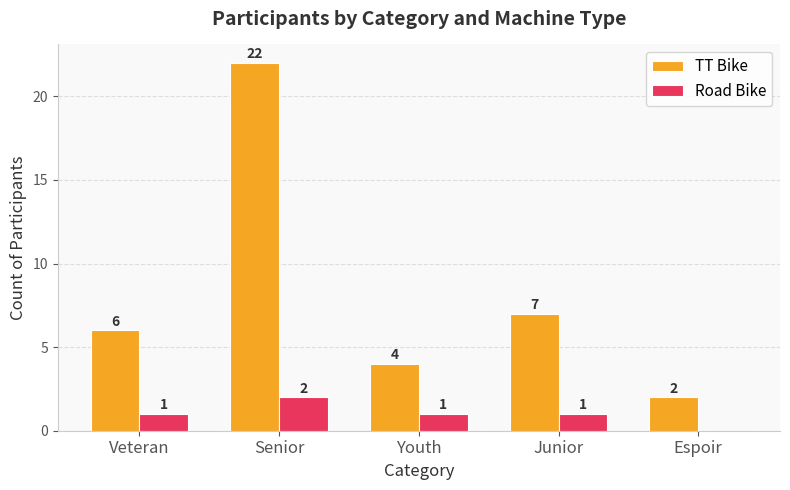

Is it true that Road Bike equals 1 at Veteran?

True